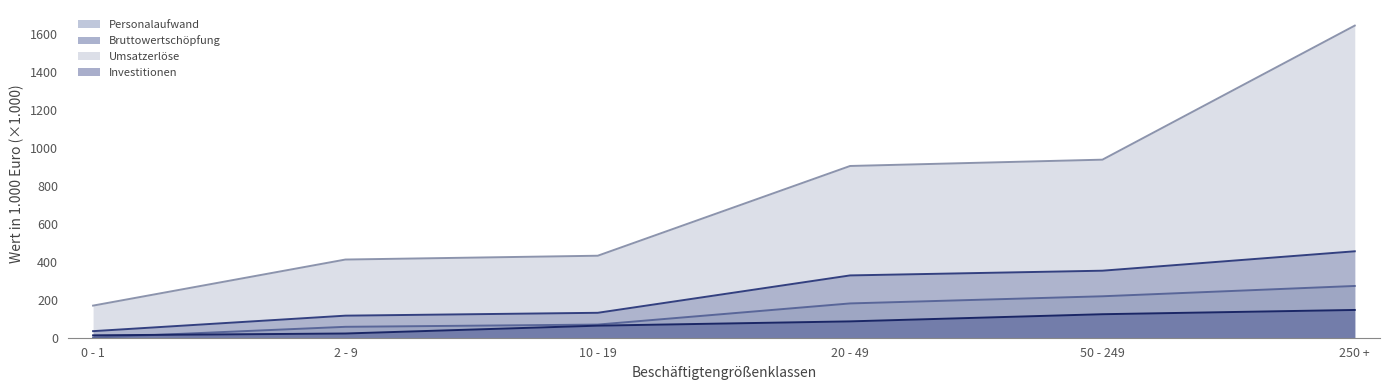

Which series has the largest total across all categories?

Umsatzerlöse